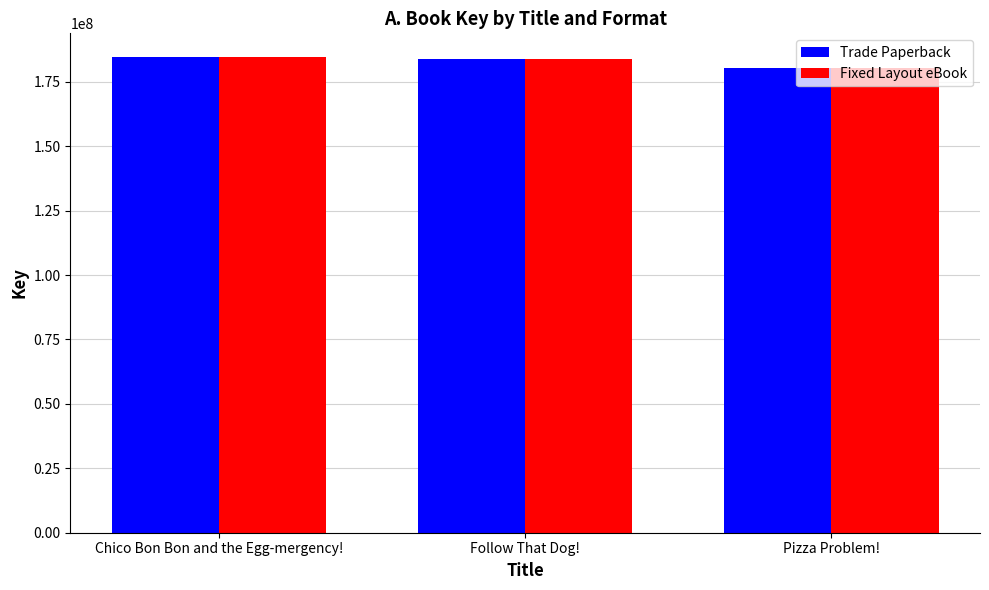

At which category does the chart reach its minimum across all series?

Pizza Problem!